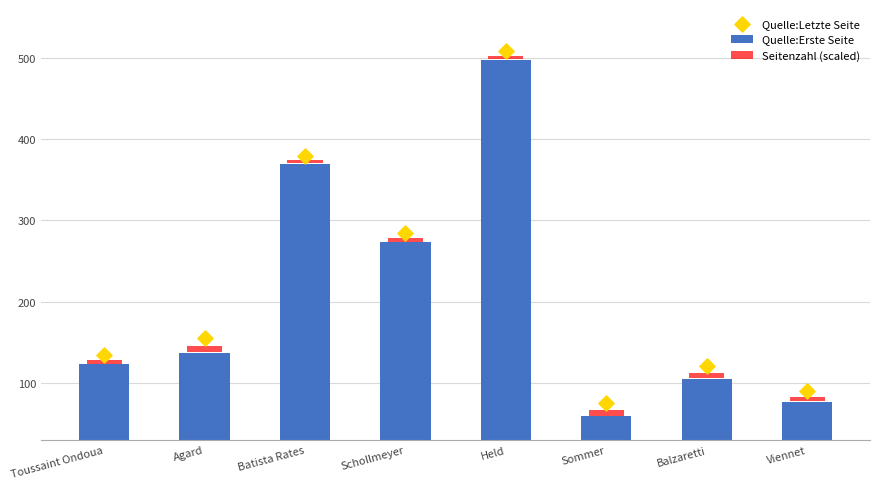

Which series has the largest total across all categories?

Quelle:Letzte Seite